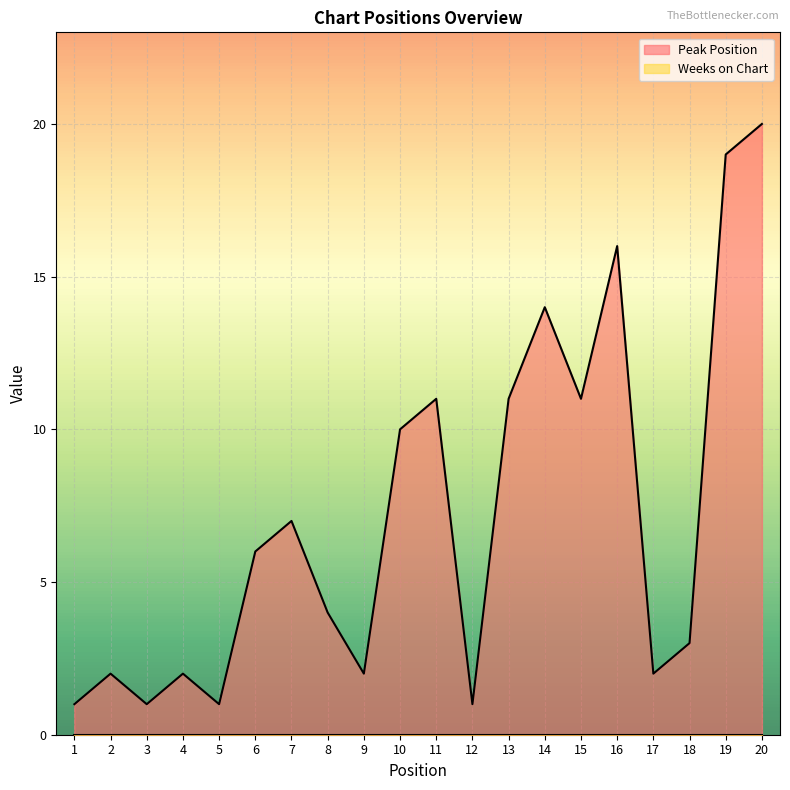

Which has a higher value, 3 or 17?

17